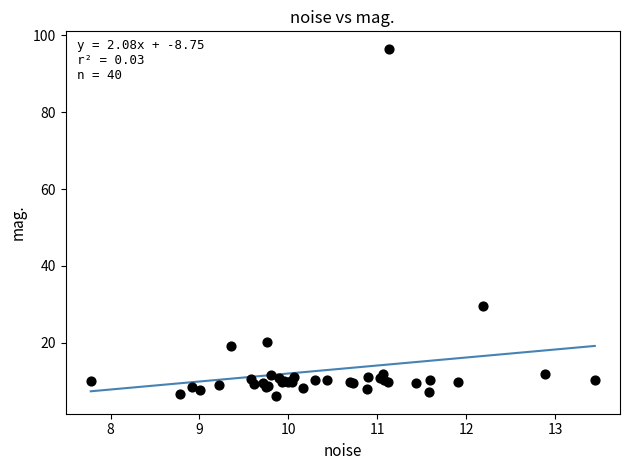

What Y value in the scatter plot is closest to 51?

29.5